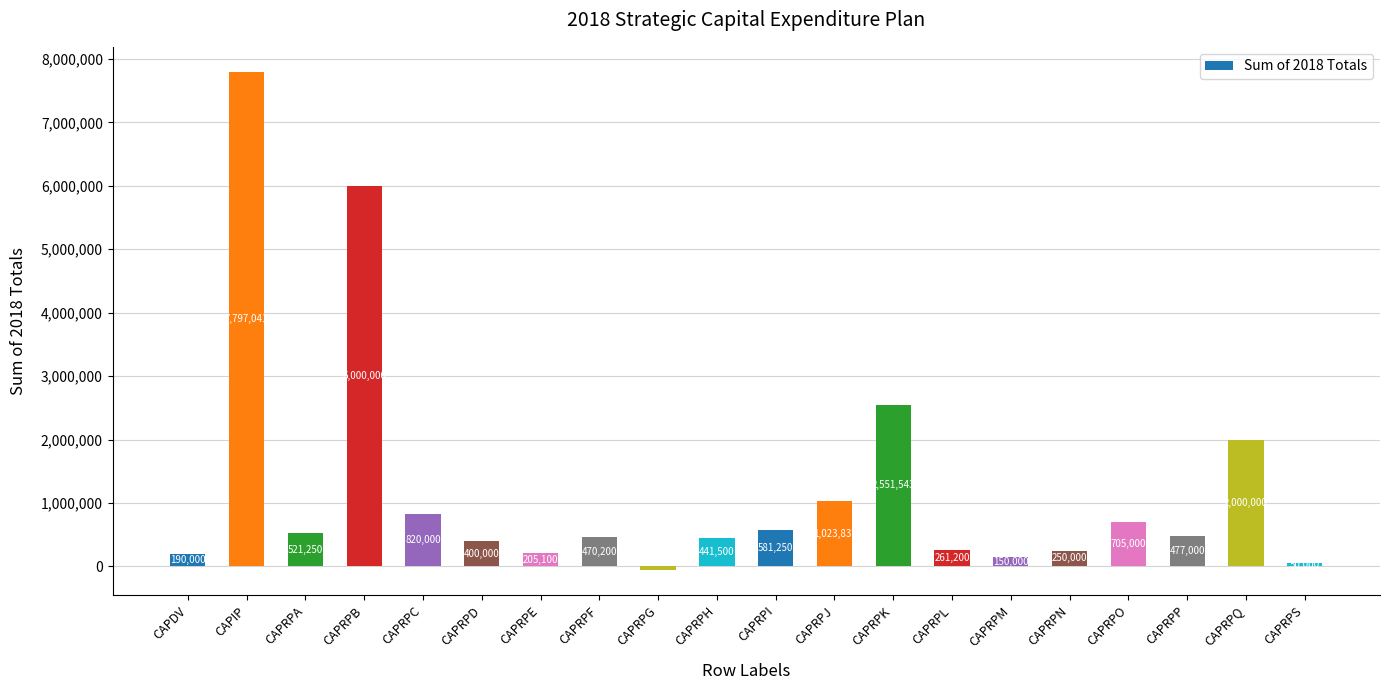

Where is the data nearest to the value 3867447?

CAPRPK